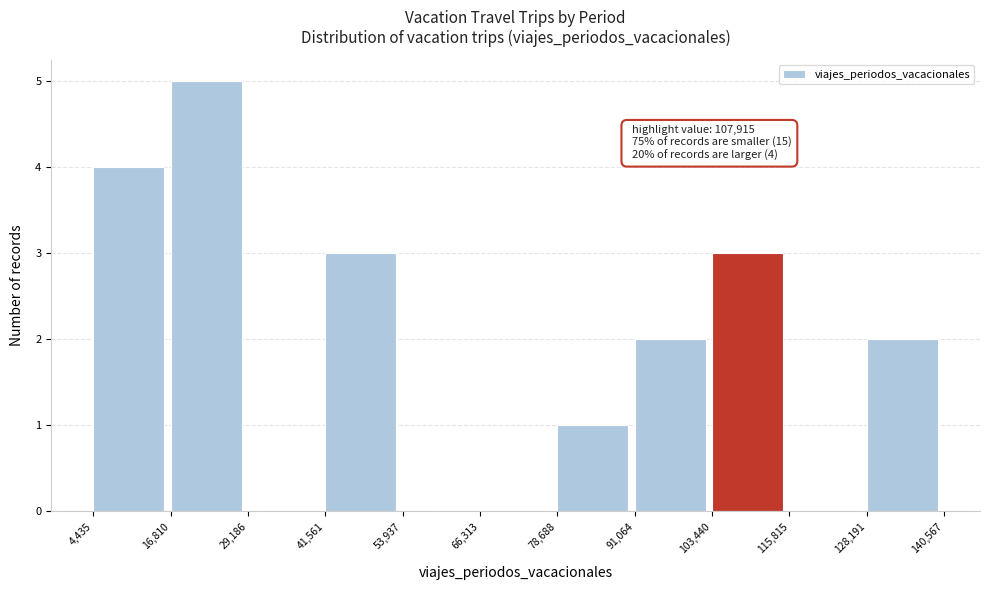

Which range on the x-axis has the tallest bar?

16,810 to 29,186